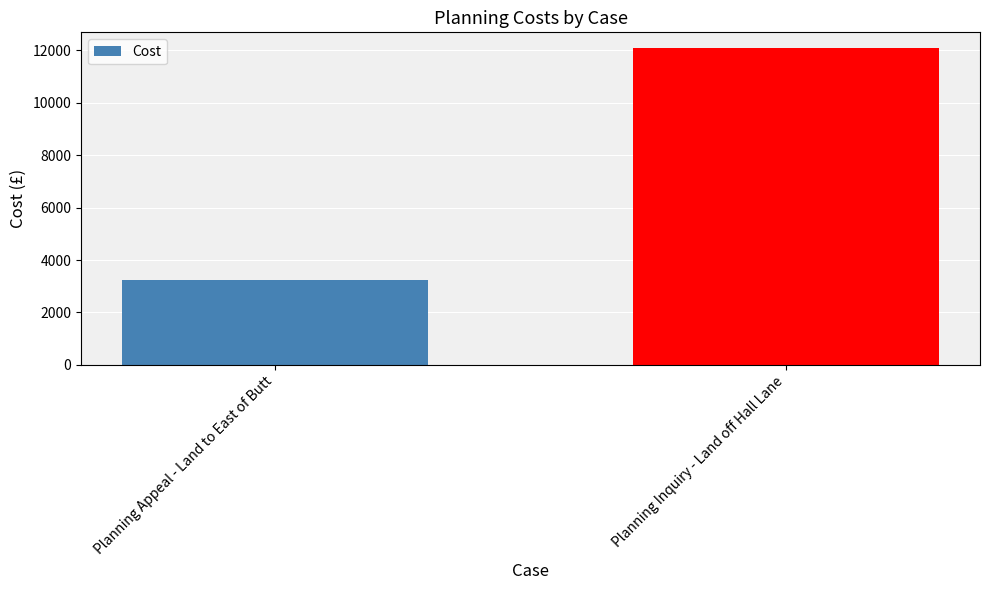

The chart shows a value of 887 at Planning Appeal - Land to East of Butt. True or false?

False